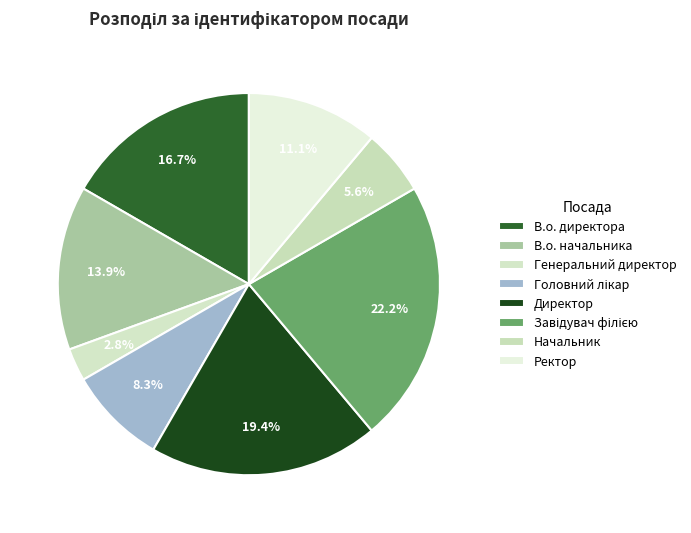

To the nearest percent, what is the combined percentage of Завідувач філією and Генеральний директор?

25%